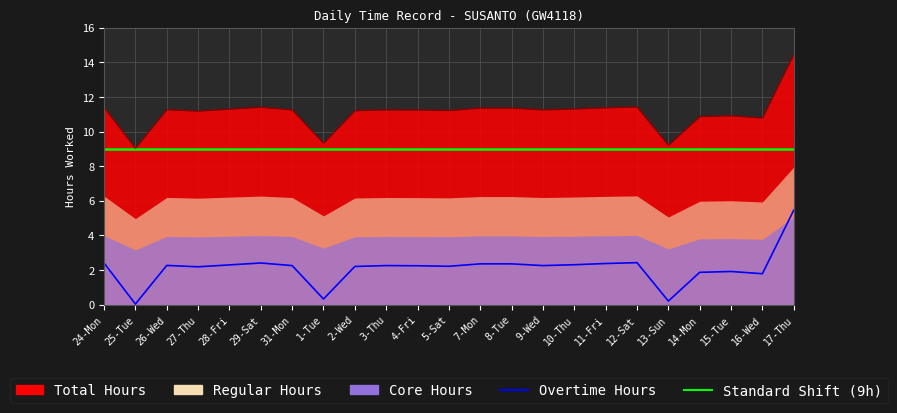

What is the value of the Standard Shift (9h) point at the 2nd from the left?

9.0